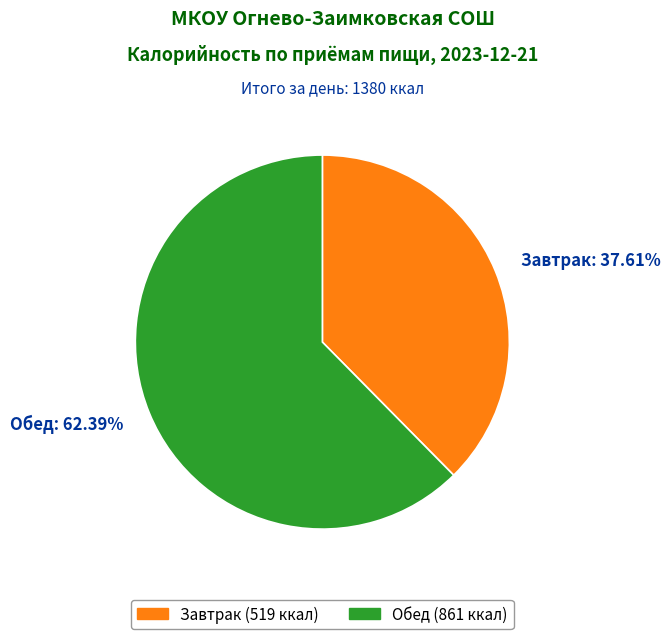

True or false: Завтрак accounts for 52% of the total.

False